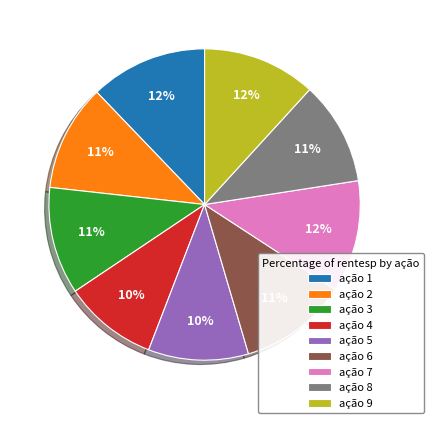

Does ação 4 represent more than half of the total?

No